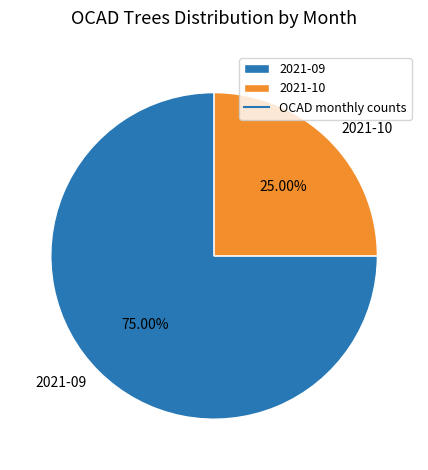

Count the number of slices in the pie.

2